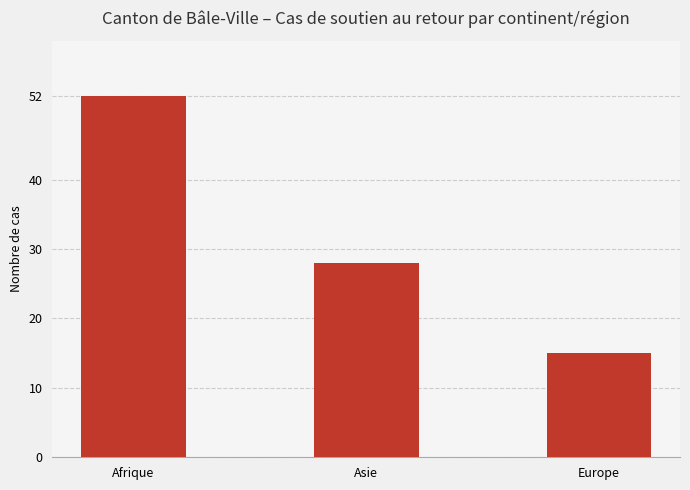

At which label does the data first exceed 28?

Afrique